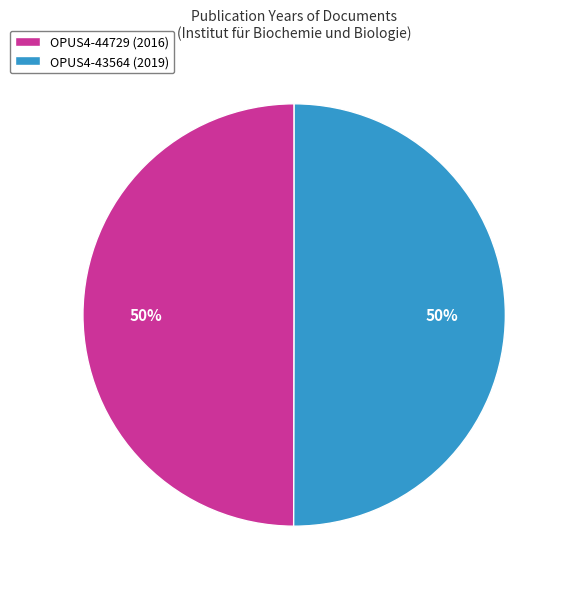

To the nearest percent, what portion does OPUS4-44729 (2016) represent?

50%